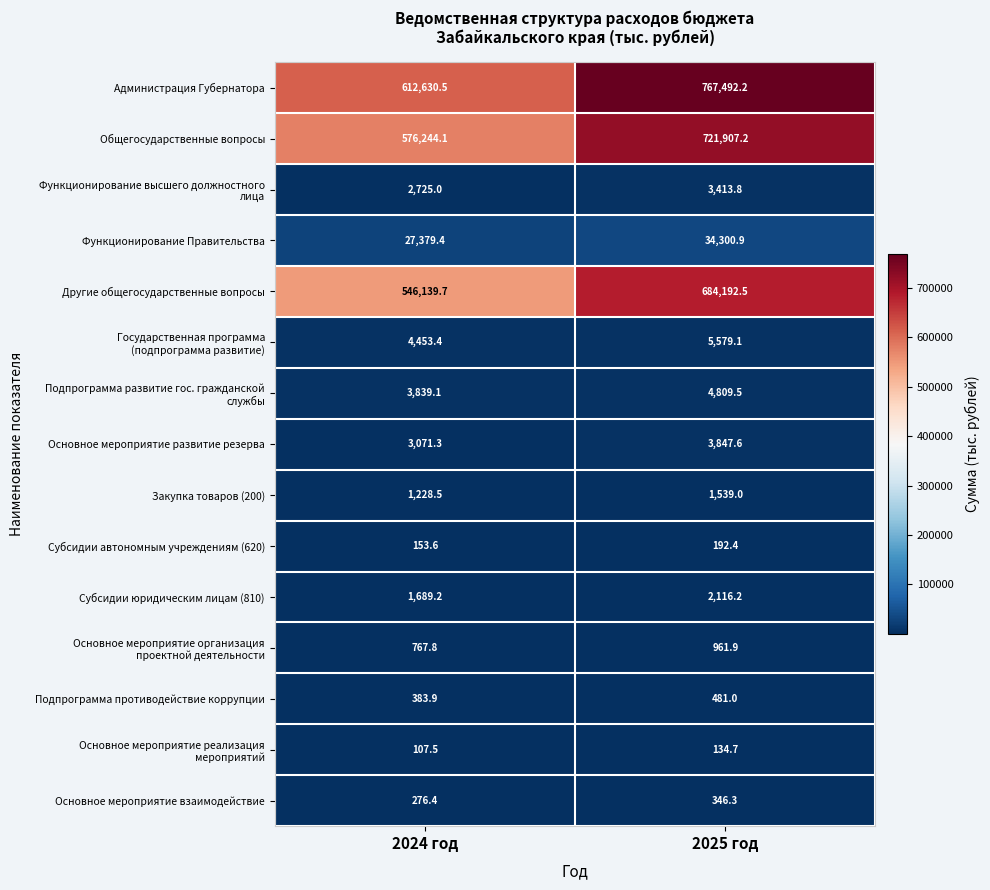

Where is Функционирование Правительства nearest to the value 30840?

2024 год